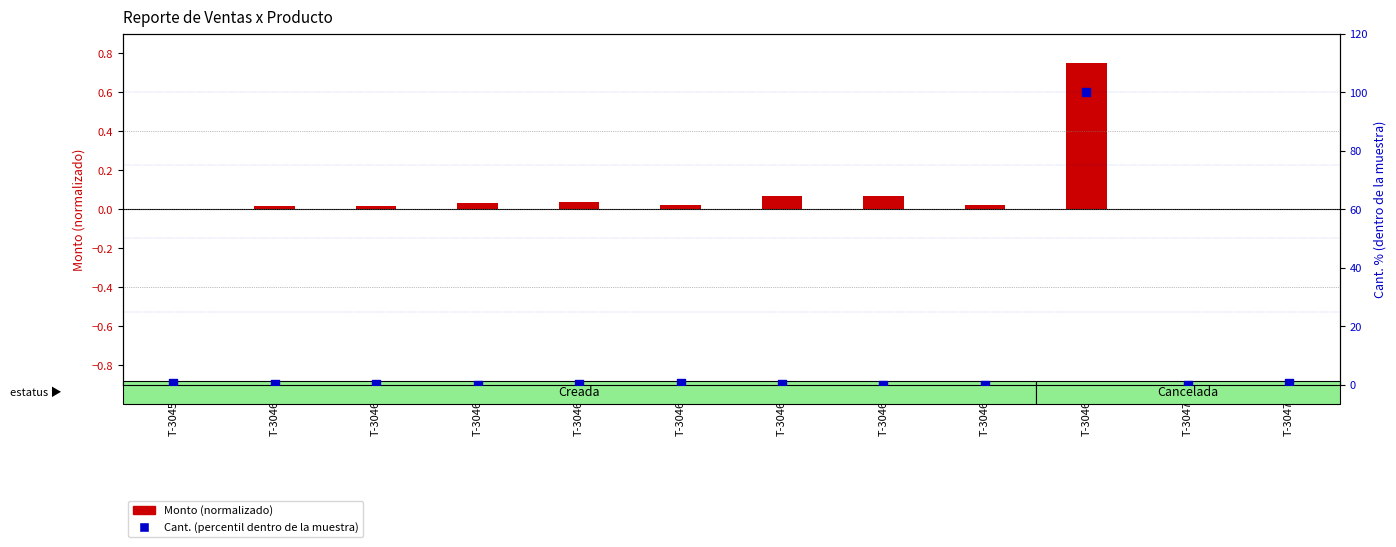

What are all the series names shown in the legend?

Monto (normalizado), Cant. (percentil)